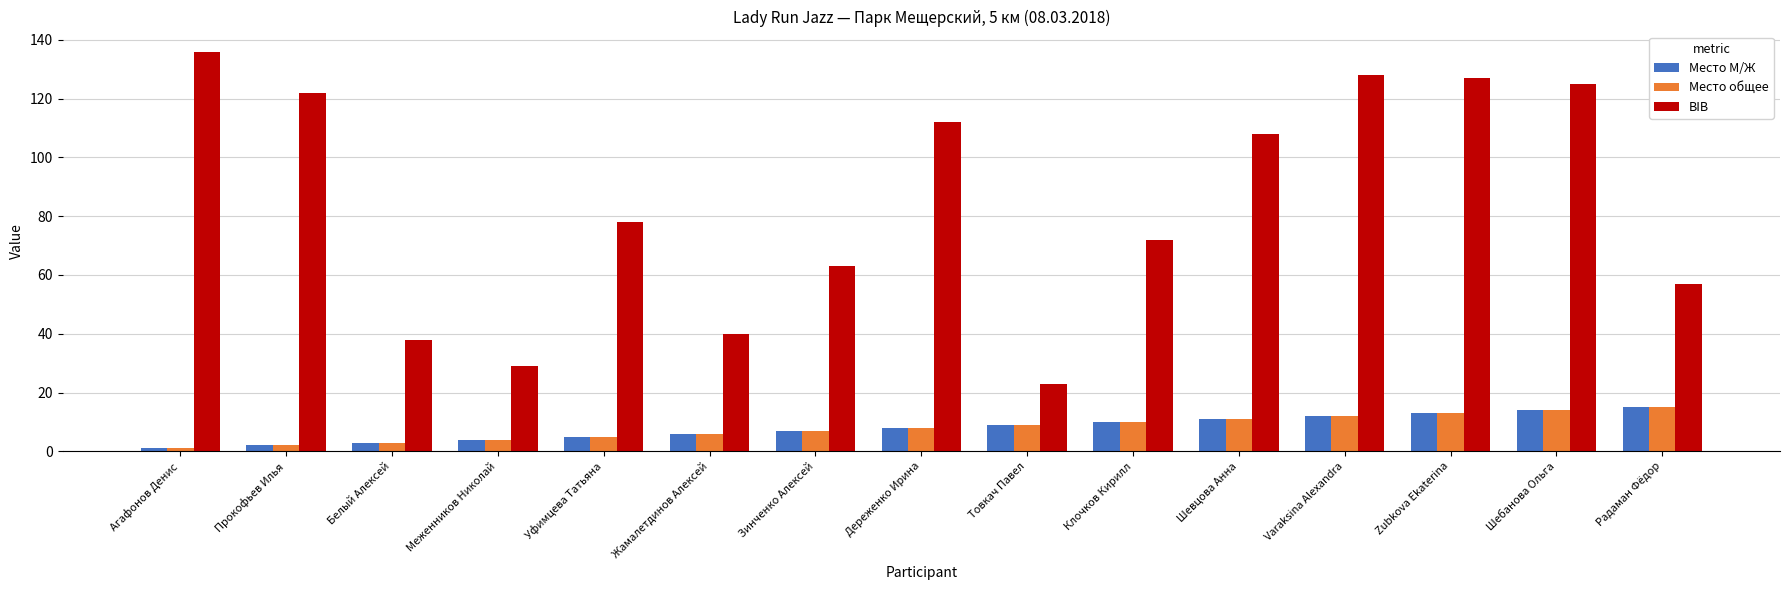

Between Шебанова Ольга and Радаман Фёдор, which series saw the biggest shift?

BIB